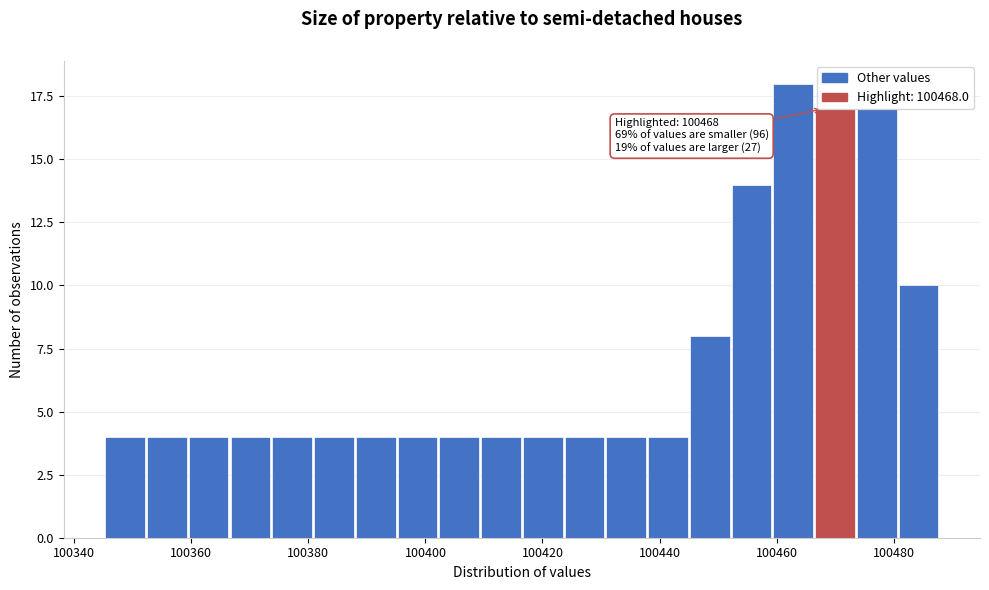

Around what value on the x-axis is the tallest bar? Give the approximate position of its centre, as read against the axis.

100462